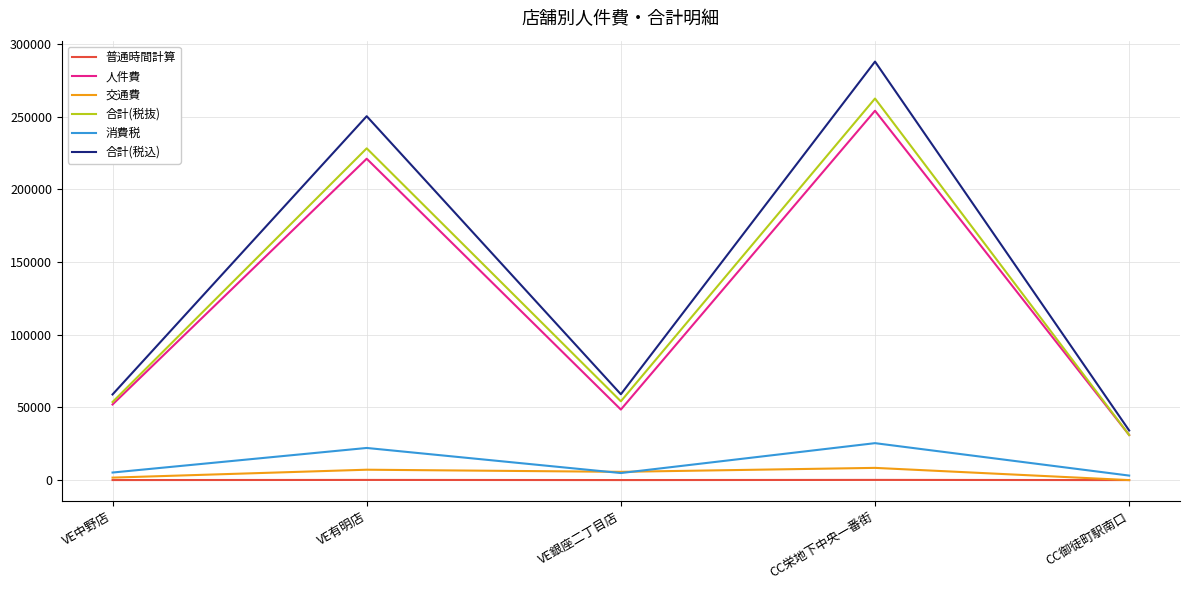

Which category has the lowest value in the 合計(税込) series?

CC御徒町駅南口